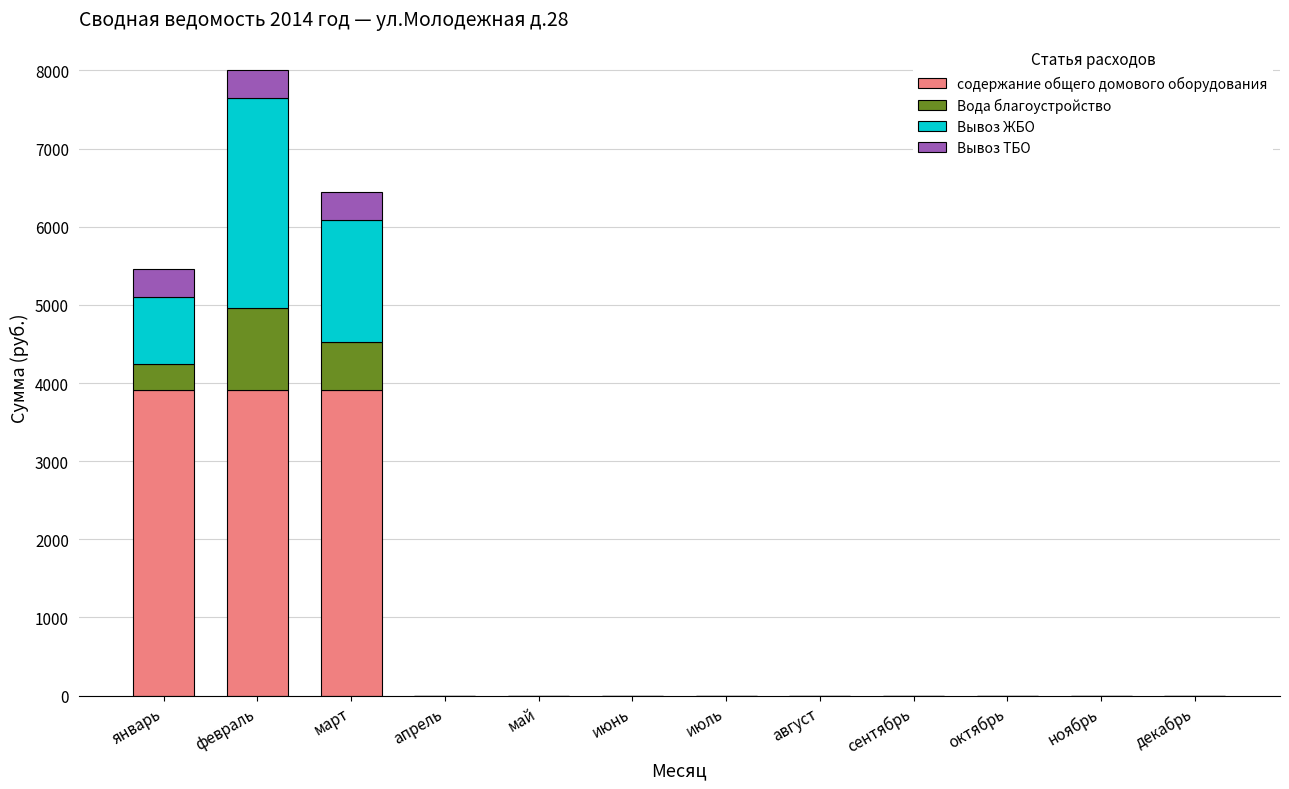

The value of содержание общего домового оборудования at ноябрь is -1493.3. True or false?

False